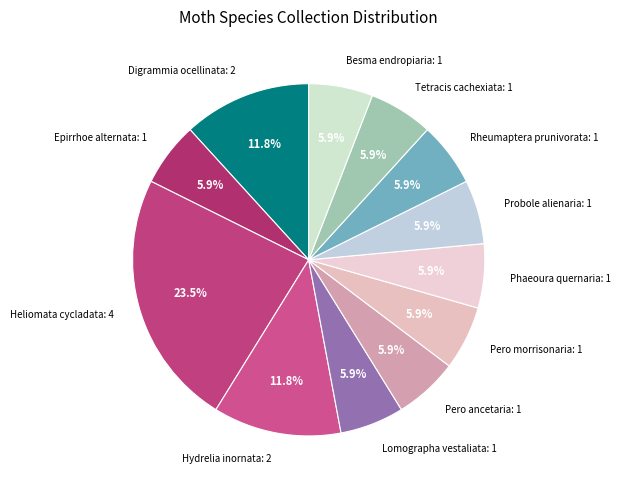

Is there a majority slice in this chart?

No